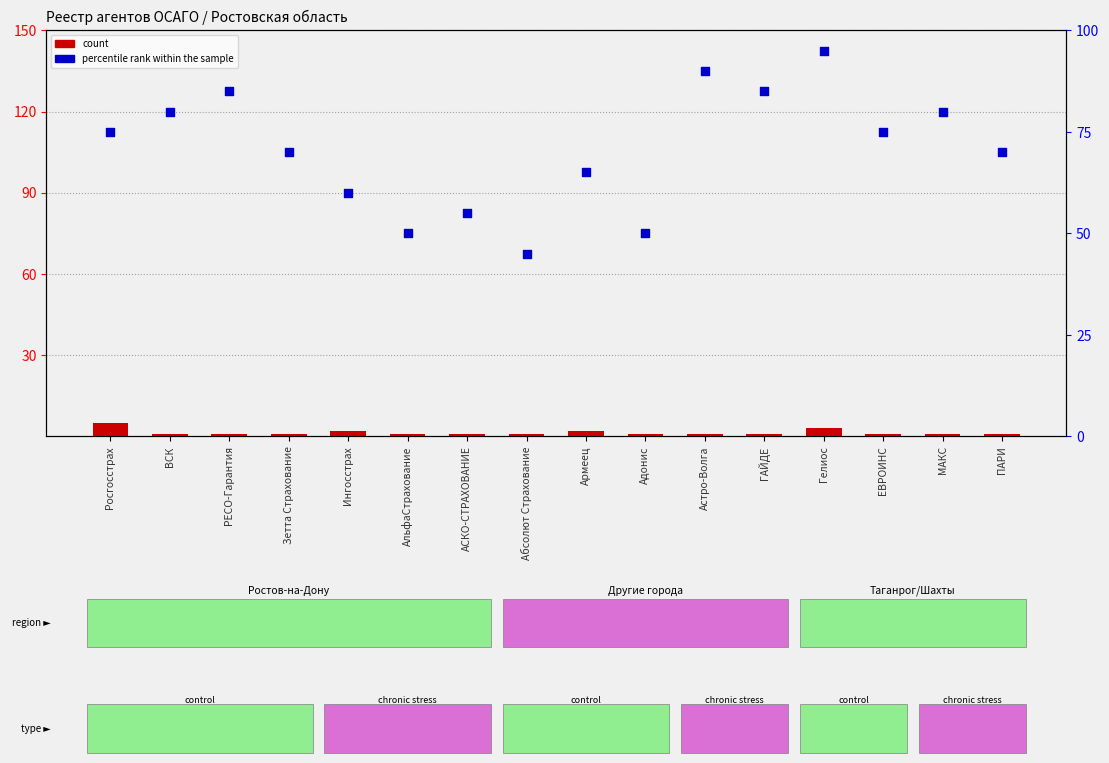

Which series reaches the minimum Y coordinate?

count